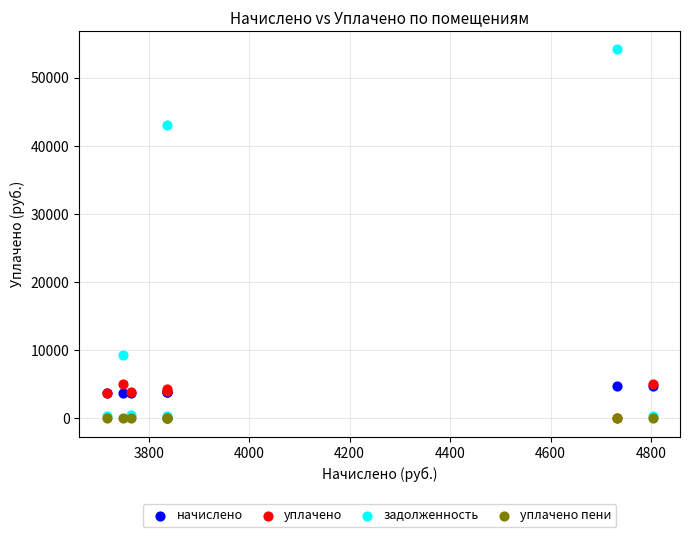

Across all series, what Y value is closest to 27059?

42973.0